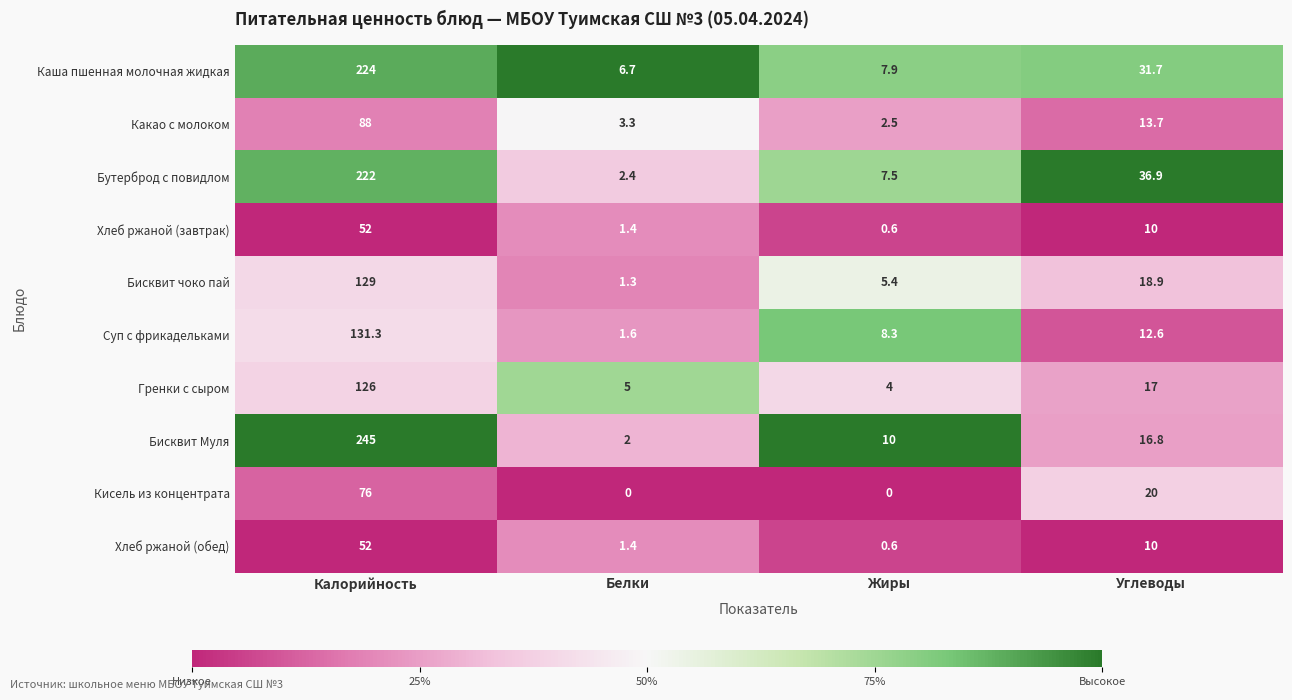

The Гренки с сыром series shows 5.0 at Белки. True or false?

True